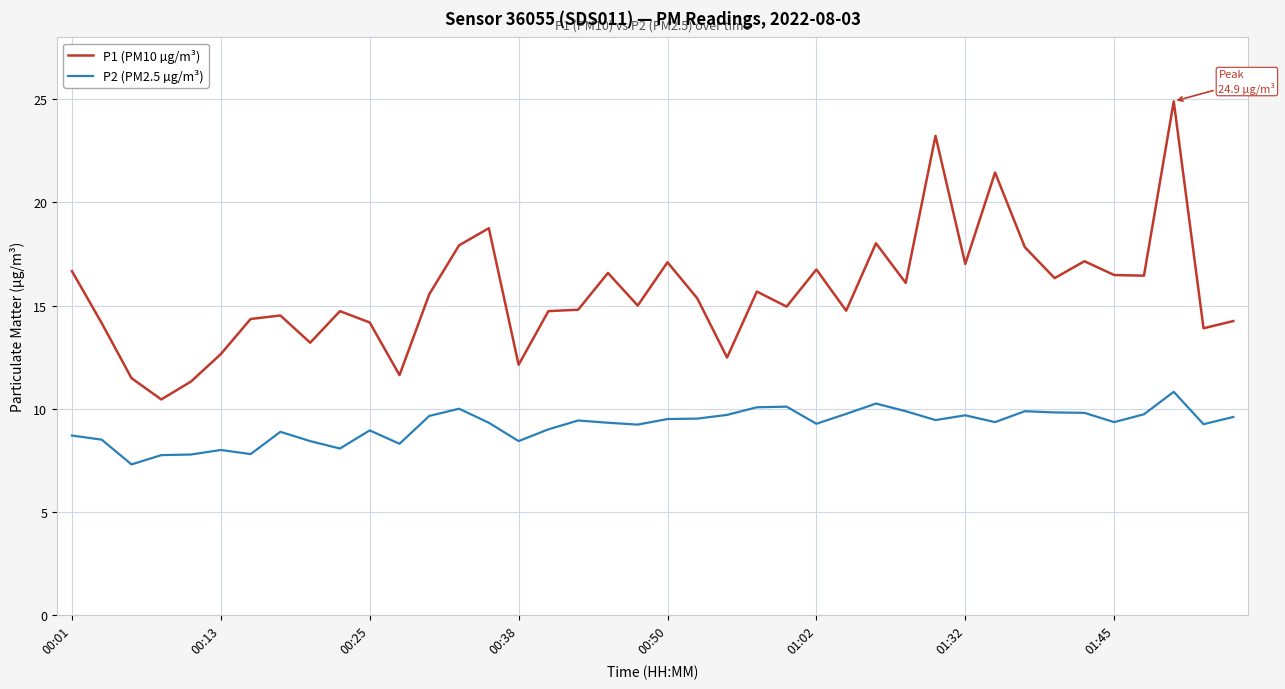

What is the difference between the maximum and minimum values in the P2 (PM2.5 µg/m³) series?

3.5